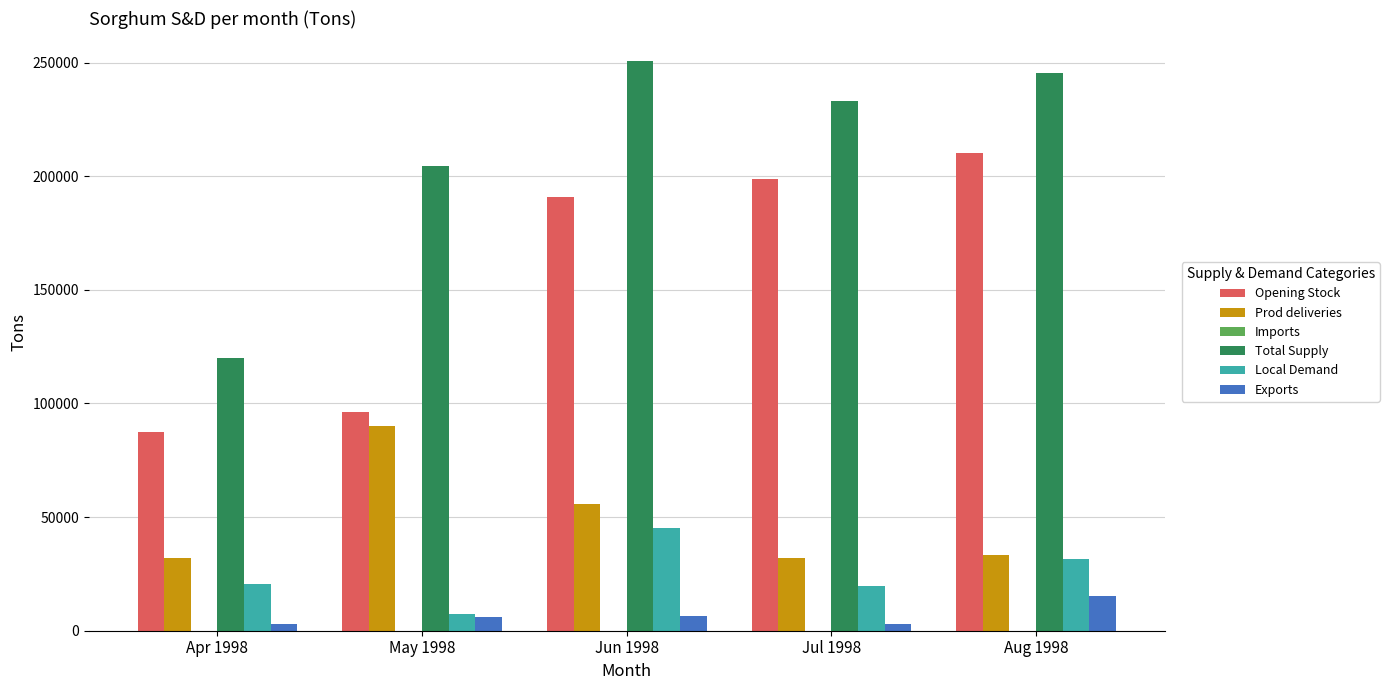

Is the value of Local Demand at May 1998 greater than the value of Exports at Aug 1998?

No